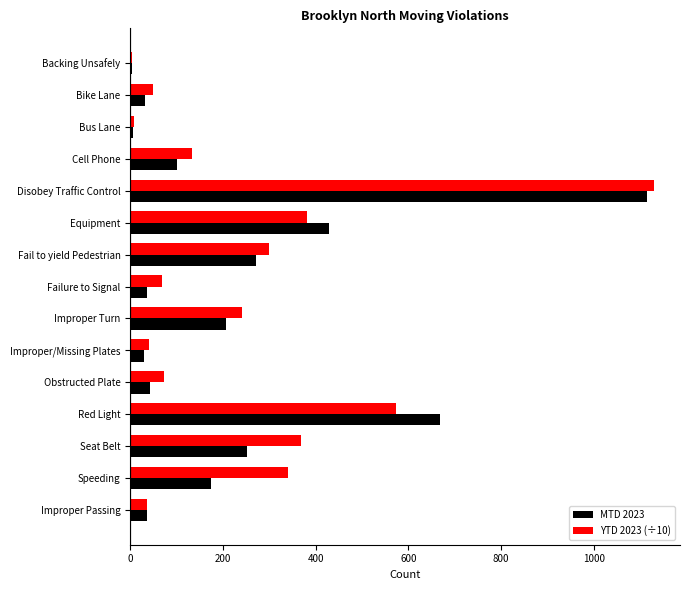

What is the sum of the YTD 2023 (÷10) values at Red Light and Improper/Missing Plates?

612.8